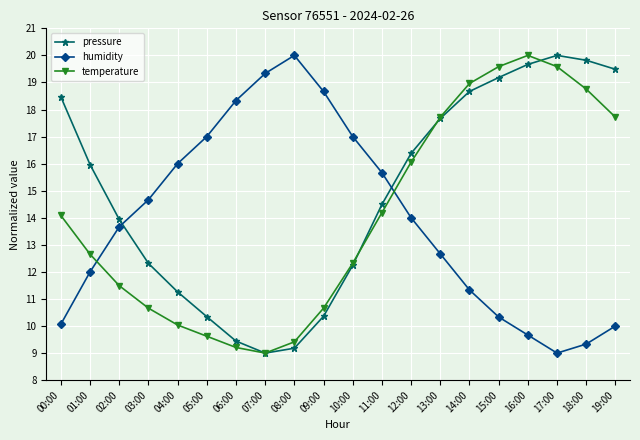

Which series ends up on top after the final intersection of humidity and pressure?

pressure